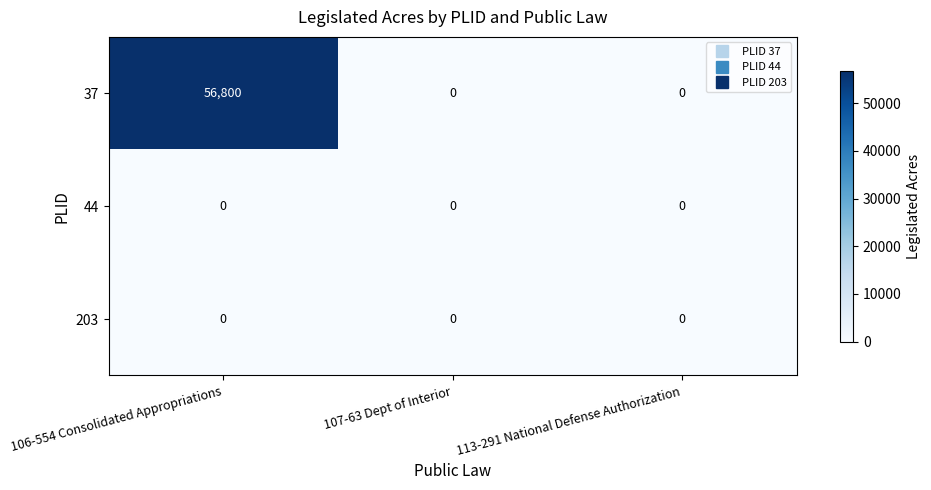

Count the number of data series in this chart.

3